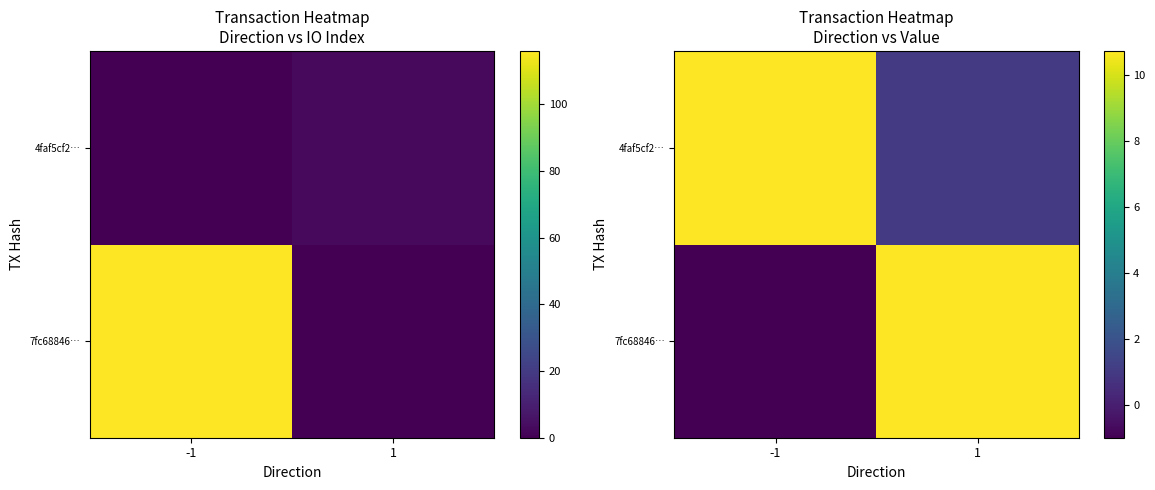

At which label is 4faf5cf2… closest to 5?

1